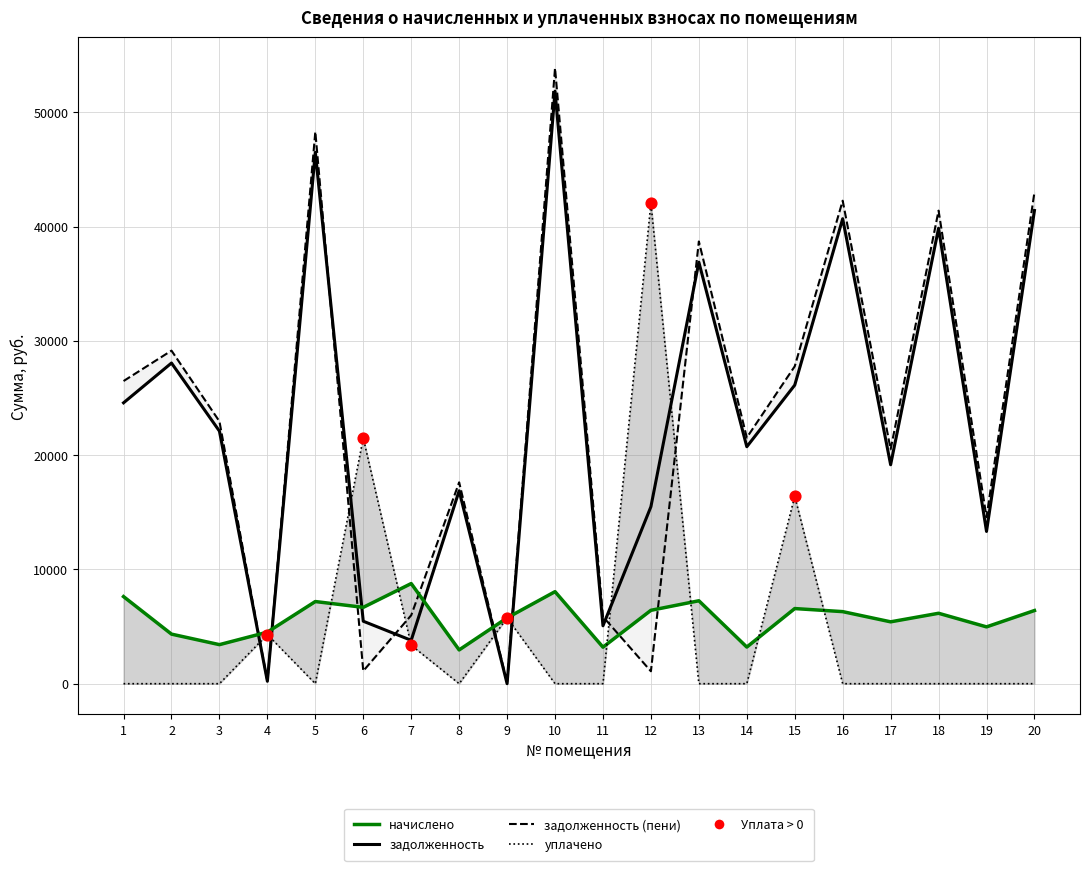

Which series has the widest spread of Y values?

zadoljennost_peni